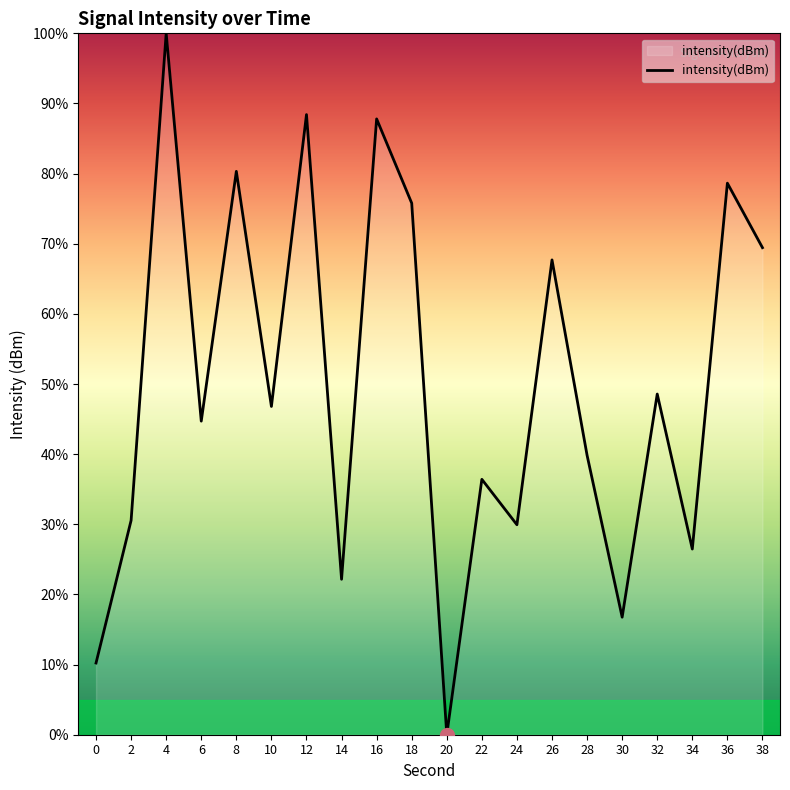

How many lines are shown in the chart?

1